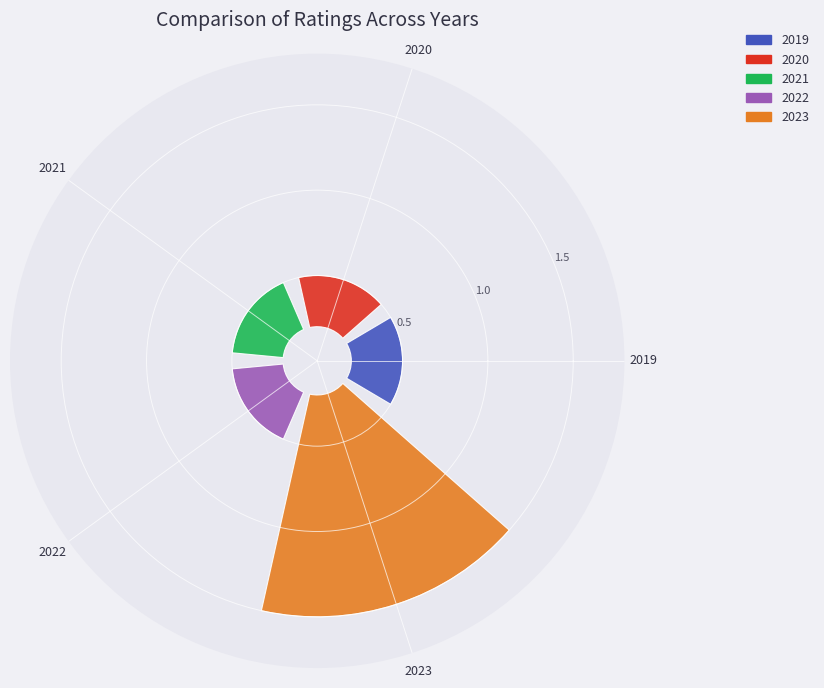

How many slices are in this pie chart?

5